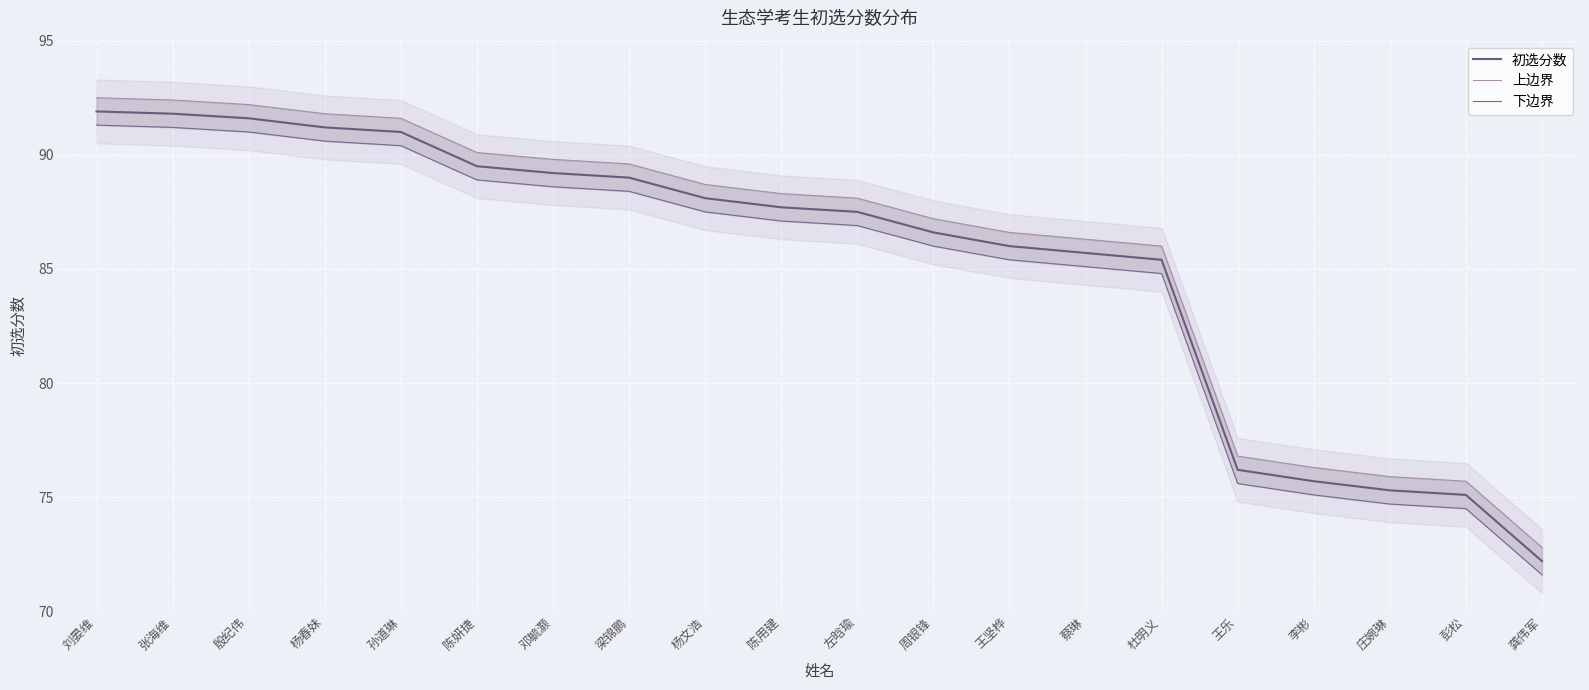

The value of 下边界 at 杜明义 is 84.8. True or false?

True